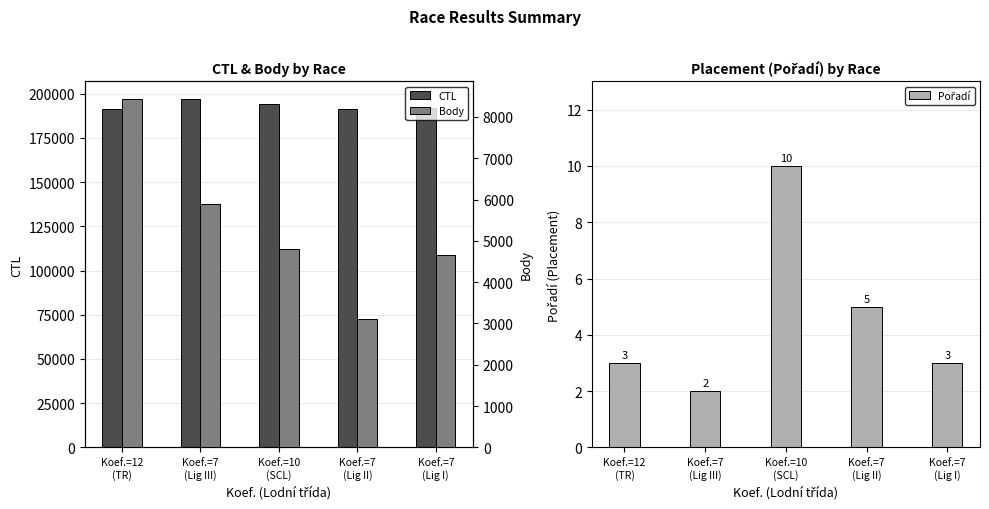

What value does the CTL series have at Koef.=12
(TR), to the nearest 100?

191200